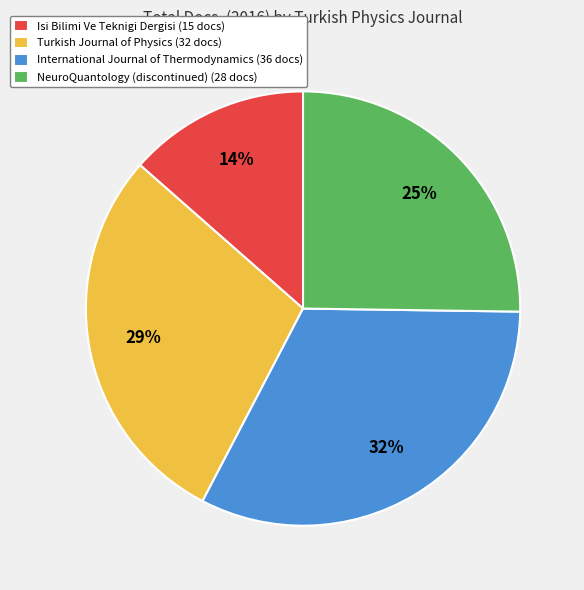

To the nearest percent, what is the average slice percentage?

25%